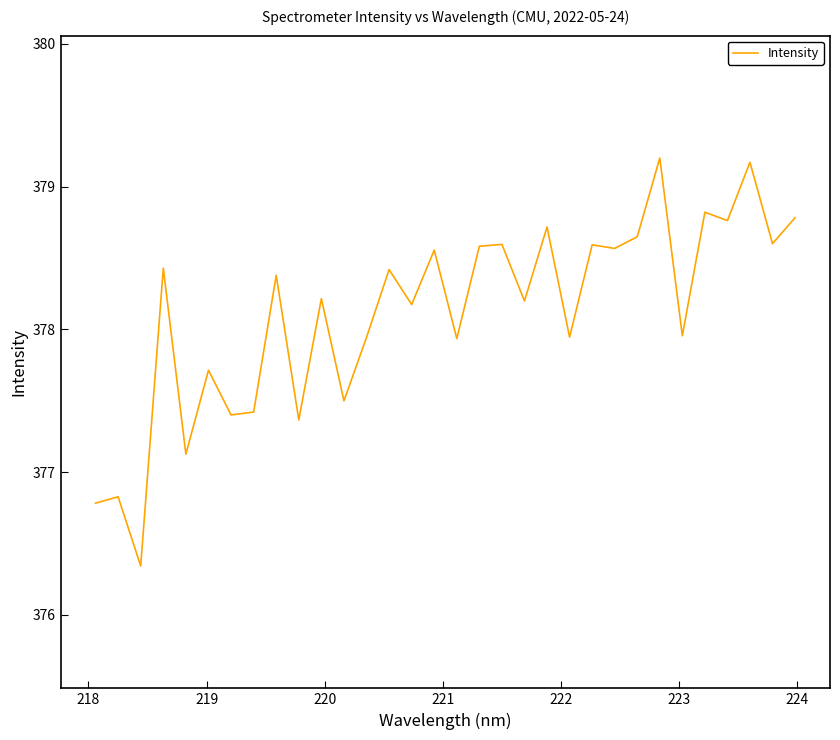

What is the minimum value shown in the chart?

376.3